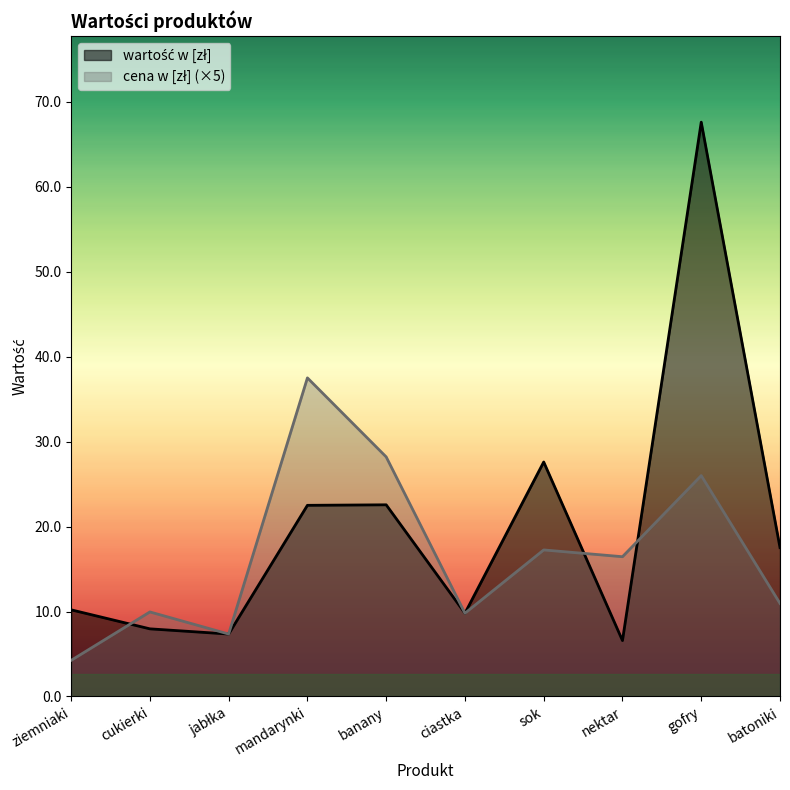

Does the chart have visible grid lines?

No